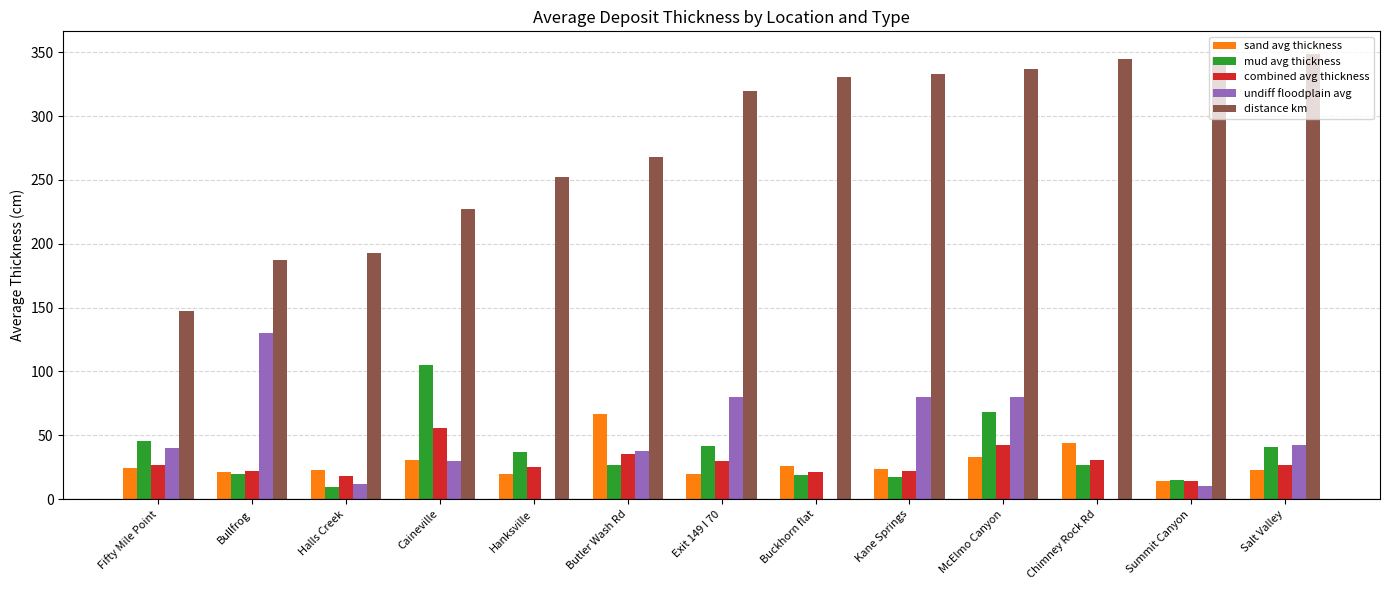

What is the sum of all sand avg thickness values?

368.1